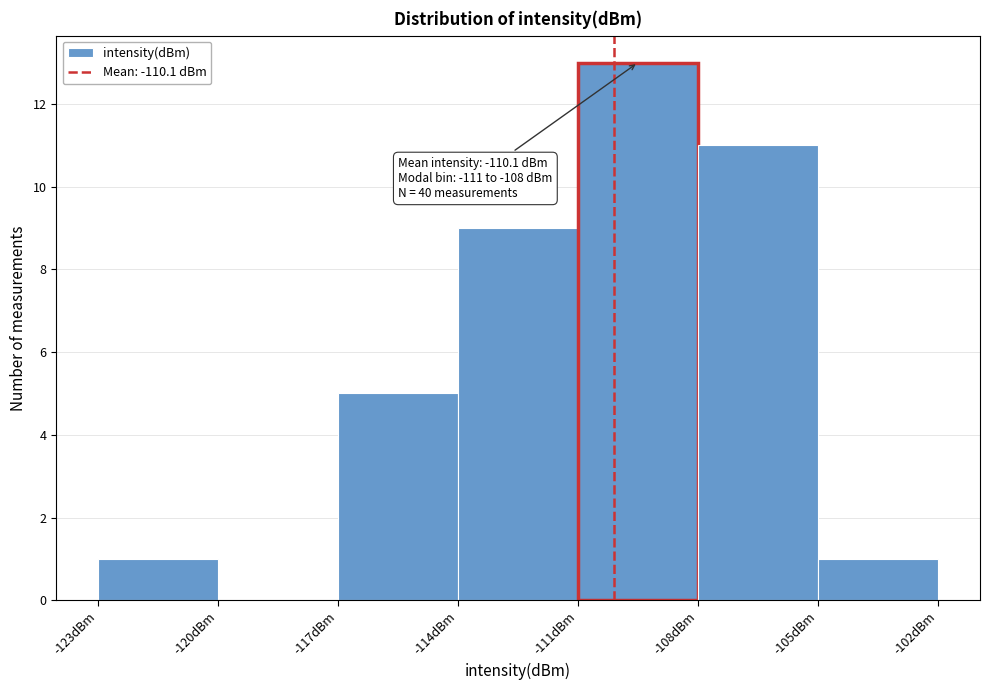

Which range on the x-axis has the tallest bar?

-111 to -108